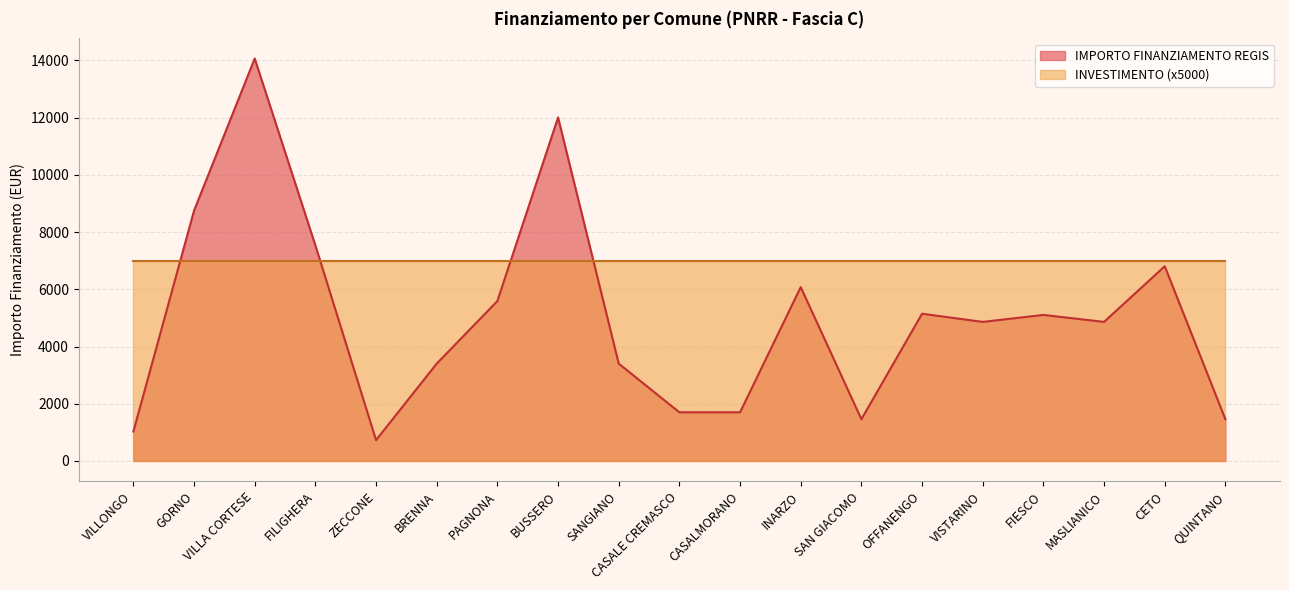

What is the label of the 14th point from the left?

OFFANENGO